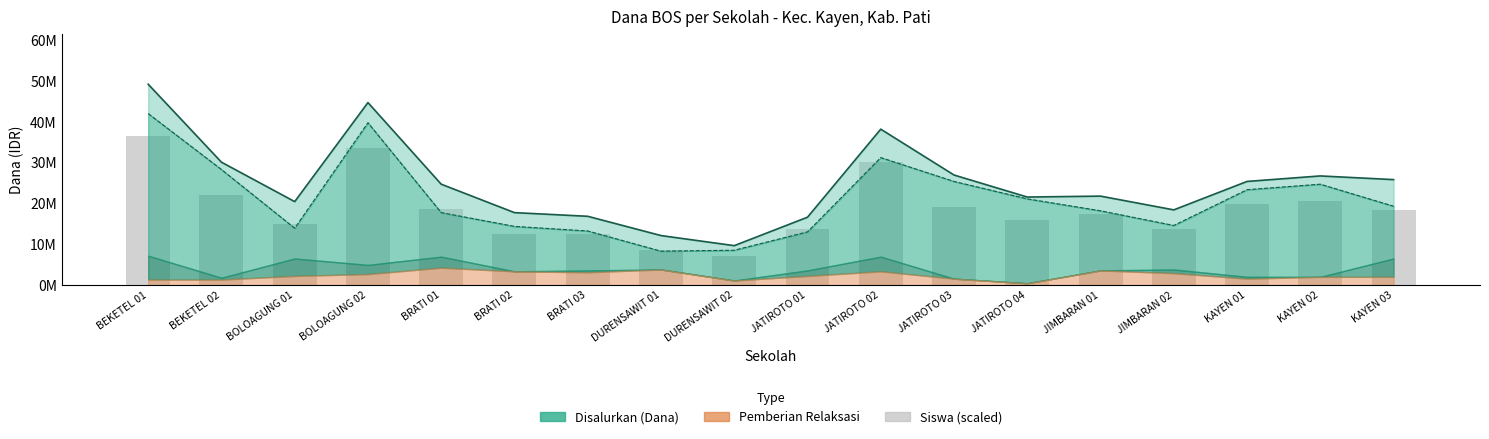

The value at BRATI 02 is 7303031. True or false?

False